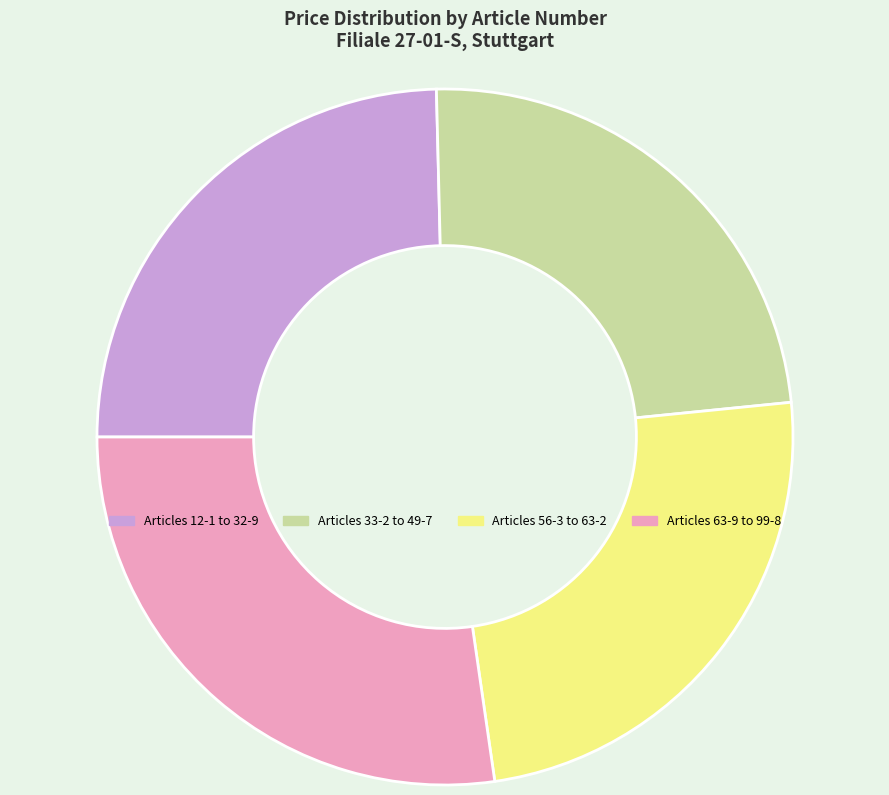

Count the number of slices in the pie.

4